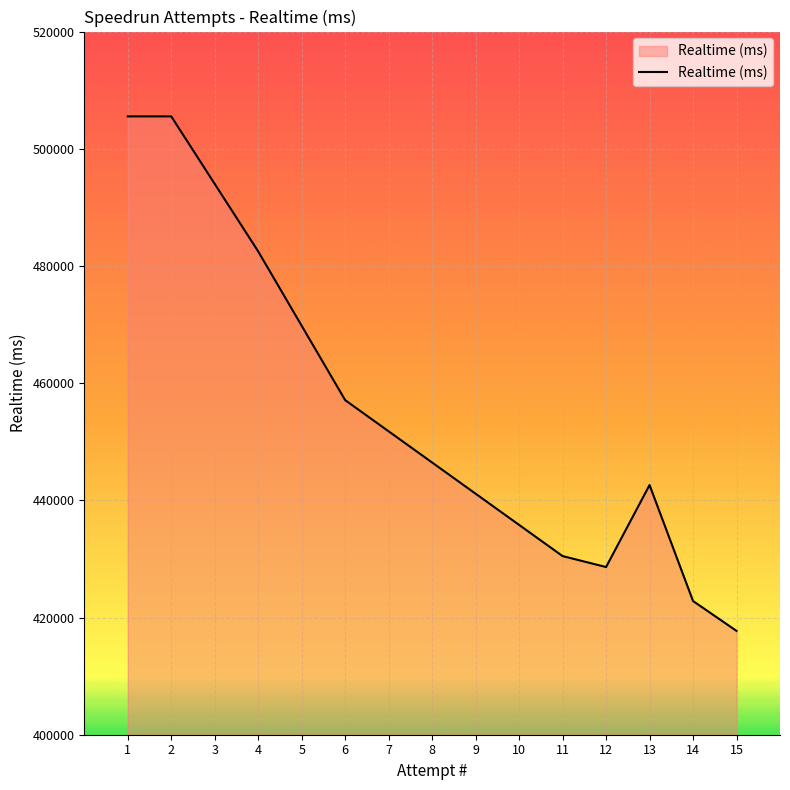

How many interior local valleys (lower than both neighbors) does the data have?

1